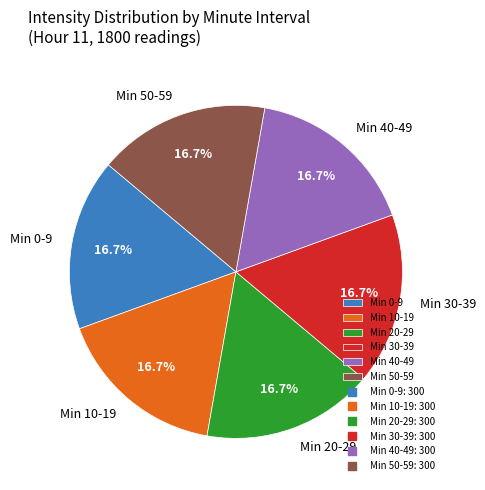

Does any single category account for the majority?

No